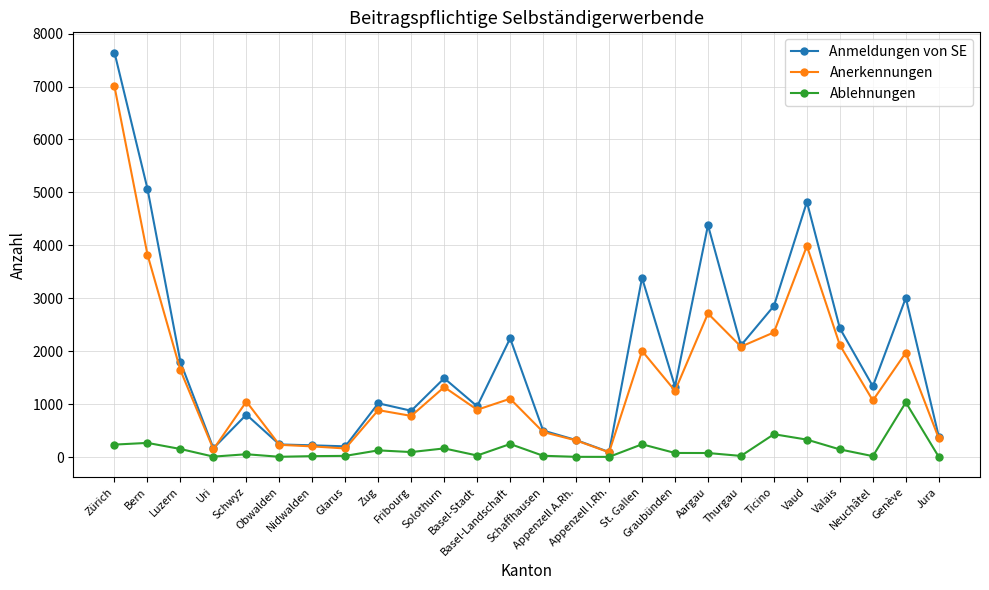

Is the value of Anmeldungen von SE at Luzern greater than the value of Anerkennungen at Graubünden?

Yes